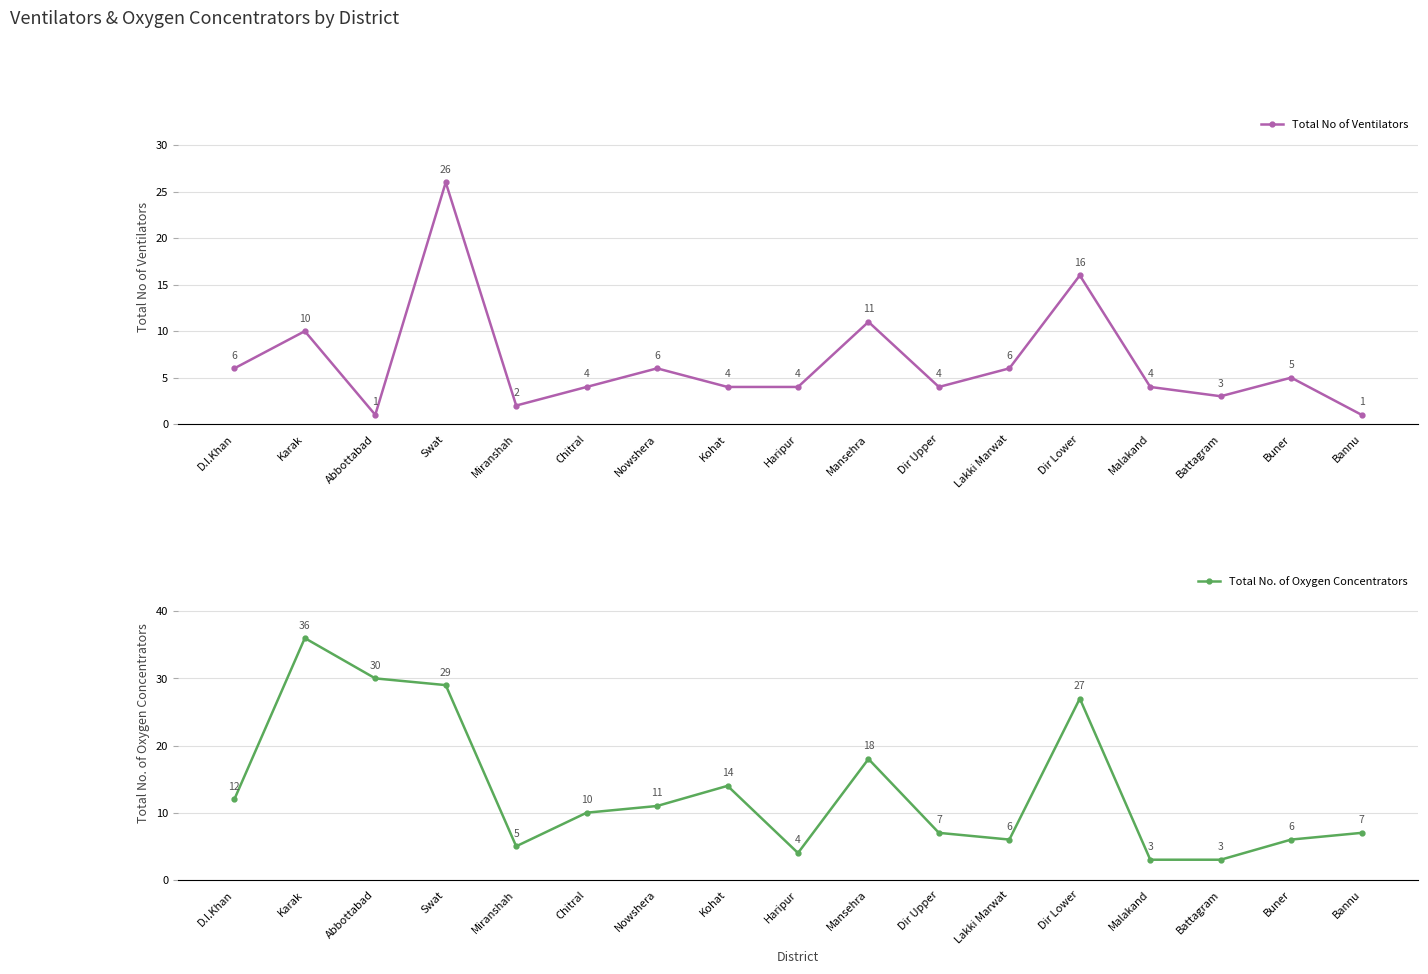

What is the label of the 1st point from the right?

Bannu